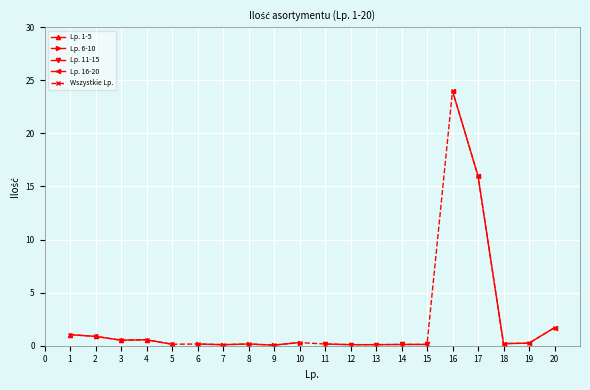

How many points are lower than both their immediate neighbors (excluding endpoints)?

5